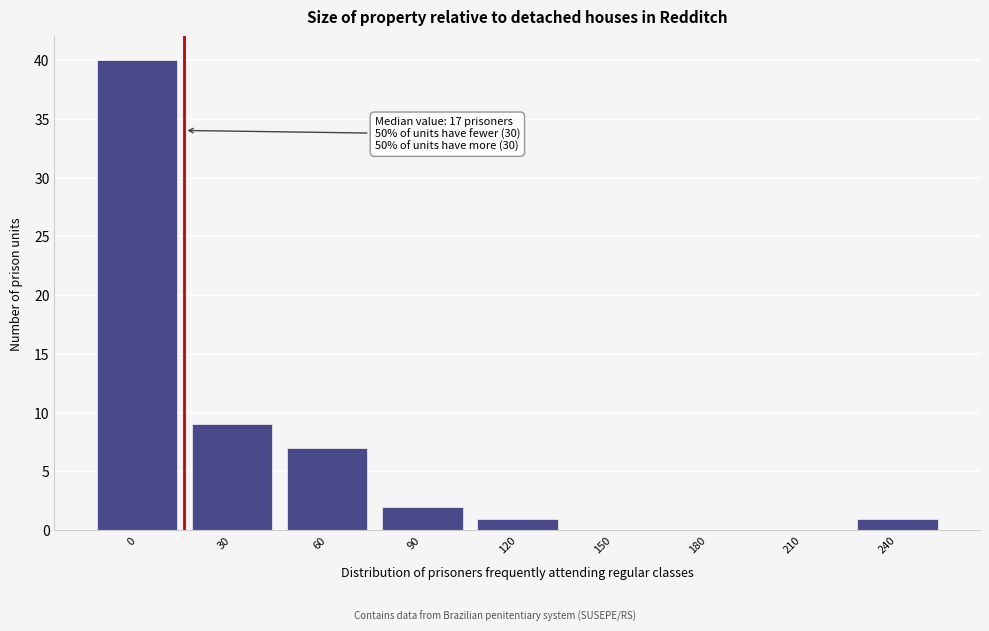

Reading left to right, list all the values displayed in this chart.

0=40	30=9	60=7	90=2	120=1	150=0	180=0	210=0	240=1